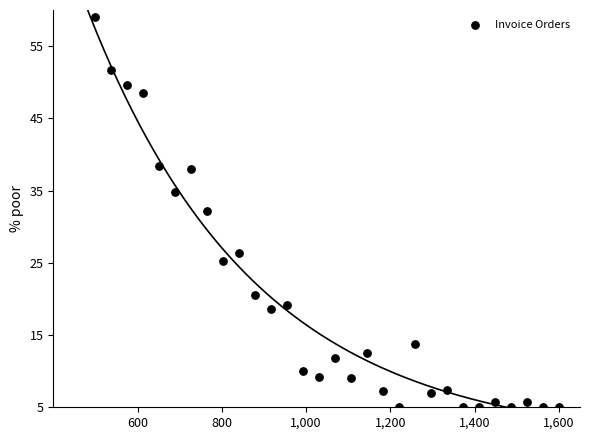

What is the range of X values (max minus min)?

1100.0